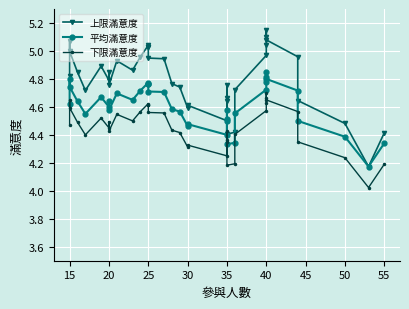

Reading left to right, transcribe all the data shown in this chart.

上限滿意度: 4.8	5.1	5.0	4.8	4.7	4.9	4.8	4.9	4.8	4.9	4.9	5.0	5.0	5.0	5.0	4.9	4.9	4.8	4.7	4.6	4.6	4.5	4.7	4.8	4.6	4.4	4.4	4.7	5.0	5.0	5.1	5.1	5.1	5.0	4.6	4.5	4.2	4.4
平均滿意度: 4.6	4.8	4.7	4.6	4.5	4.7	4.6	4.6	4.6	4.7	4.6	4.7	4.8	4.8	4.8	4.7	4.7	4.6	4.6	4.5	4.5	4.4	4.5	4.6	4.5	4.3	4.3	4.6	4.7	4.8	4.8	4.8	4.8	4.7	4.5	4.4	4.2	4.3
下限滿意度: 4.5	4.6	4.6	4.5	4.4	4.5	4.4	4.5	4.4	4.5	4.5	4.6	4.6	4.6	4.6	4.6	4.6	4.4	4.4	4.3	4.3	4.2	4.4	4.4	4.3	4.2	4.2	4.4	4.6	4.6	4.7	4.7	4.6	4.6	4.3	4.2	4.0	4.2